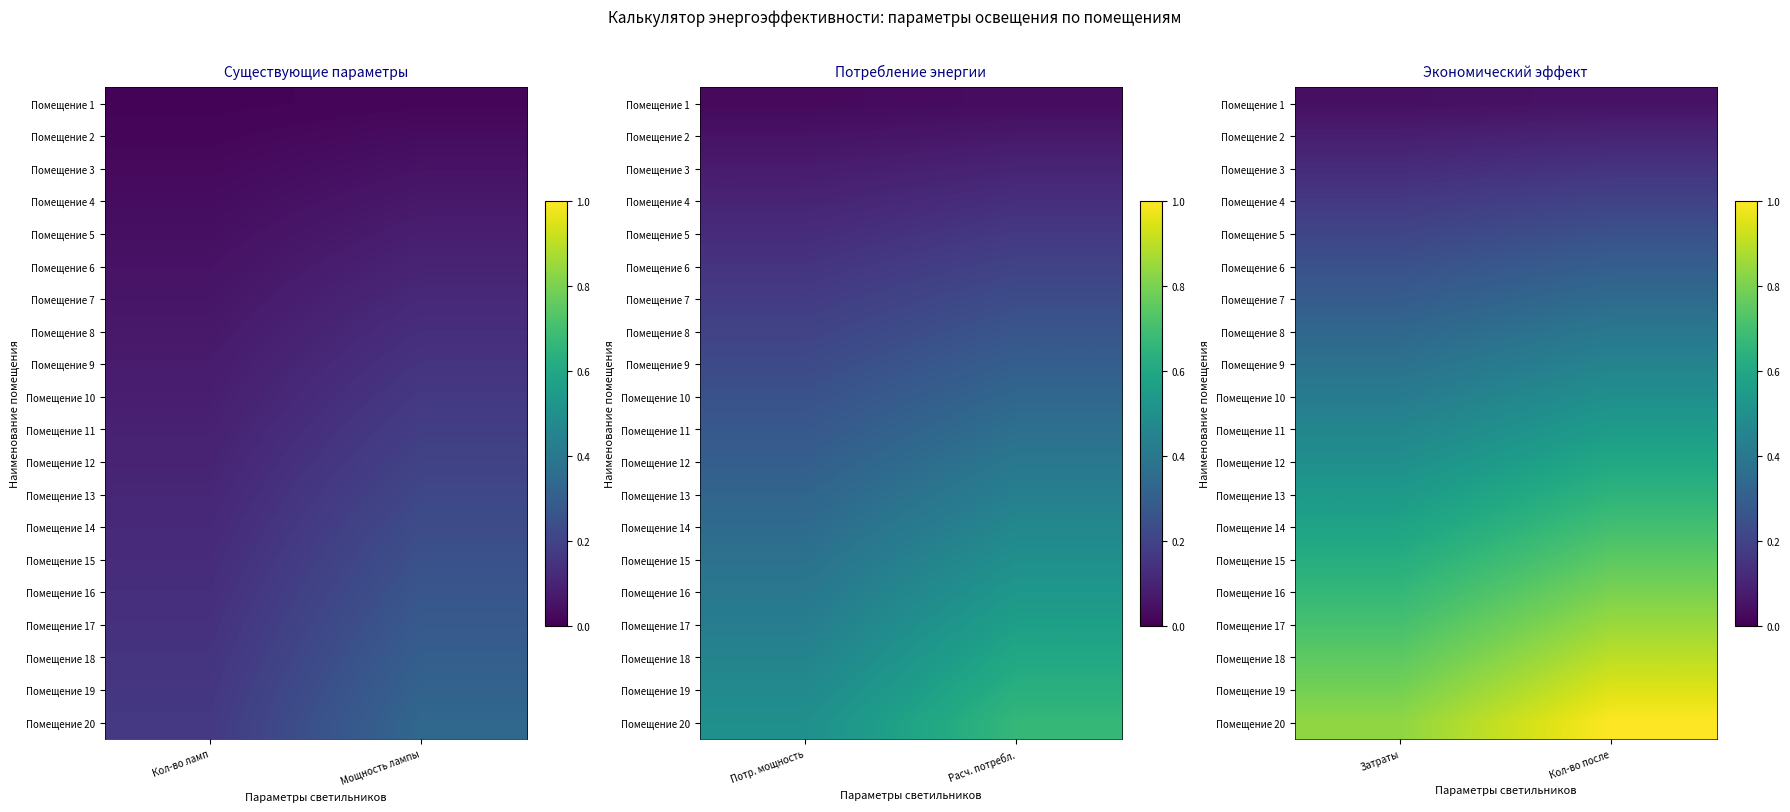

At how many categories does at least one series exceed 0?

2